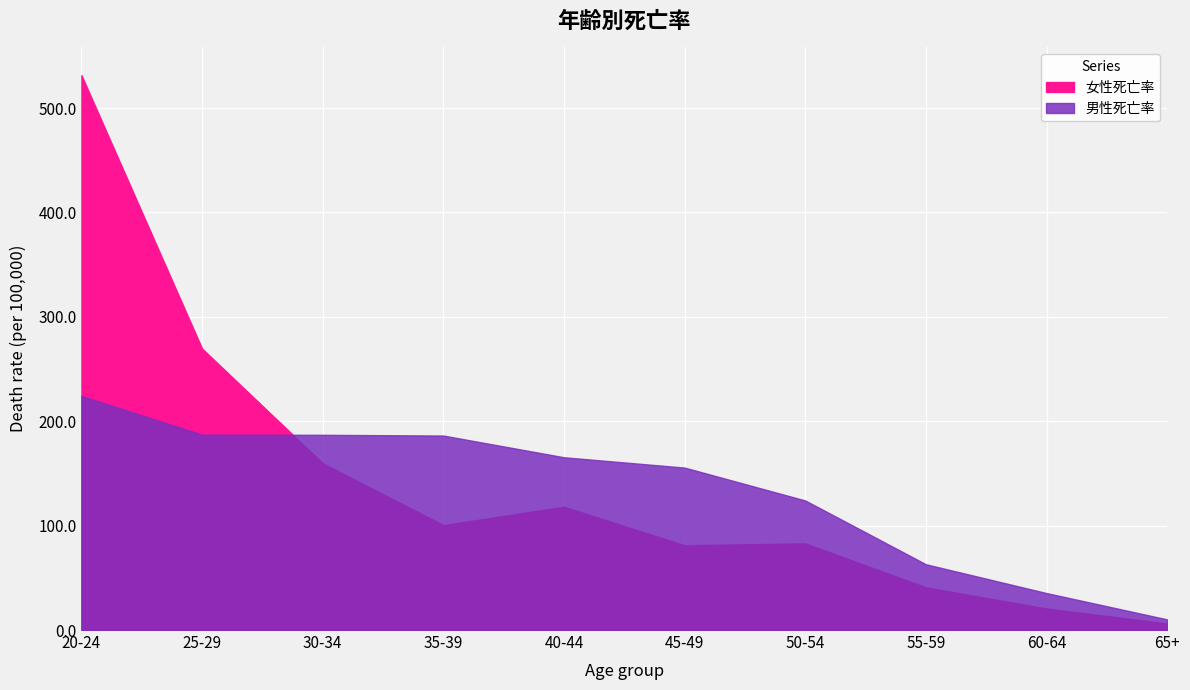

At how many categories does at least one series exceed 77?

7